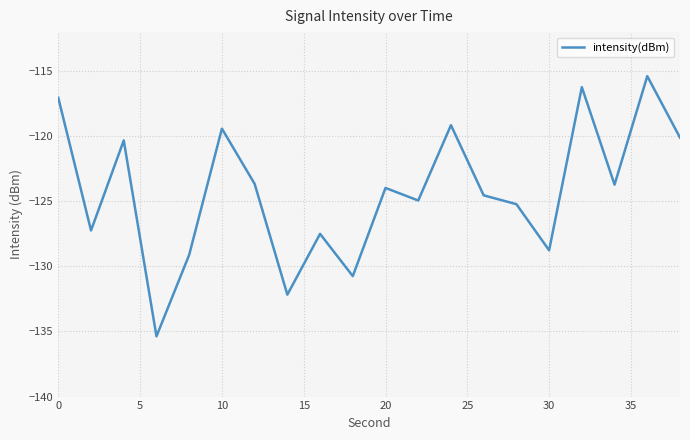

What is the minimum value shown in the chart?

-135.4